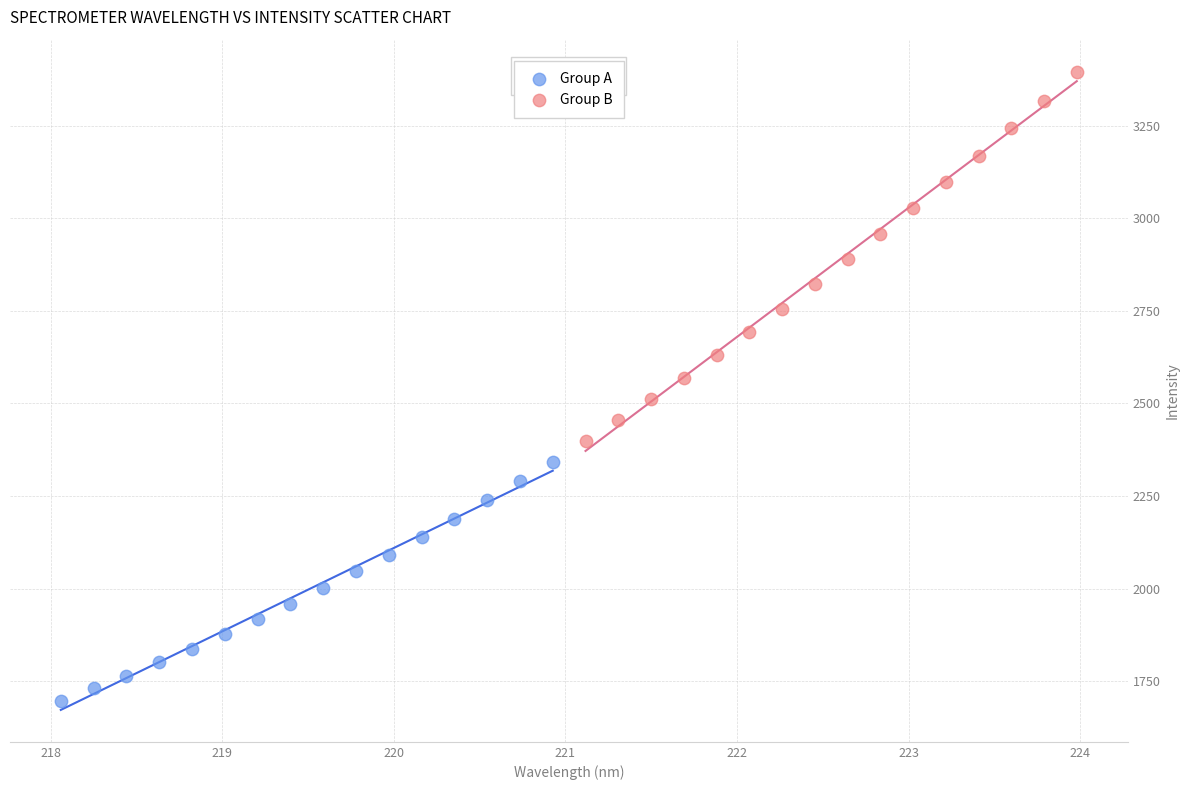

Which series has the widest spread of Y values?

Group B